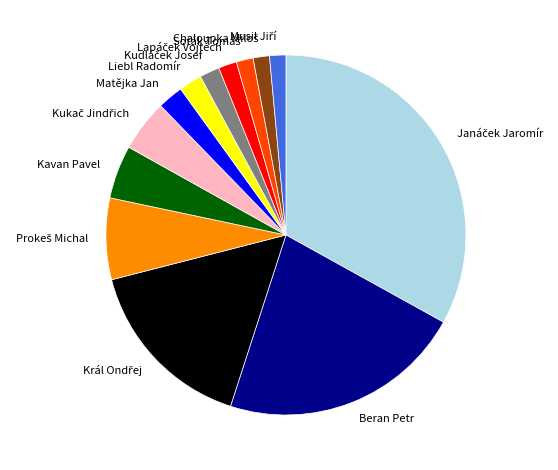

True or false: Beran Petr accounts for 35% of the total.

False